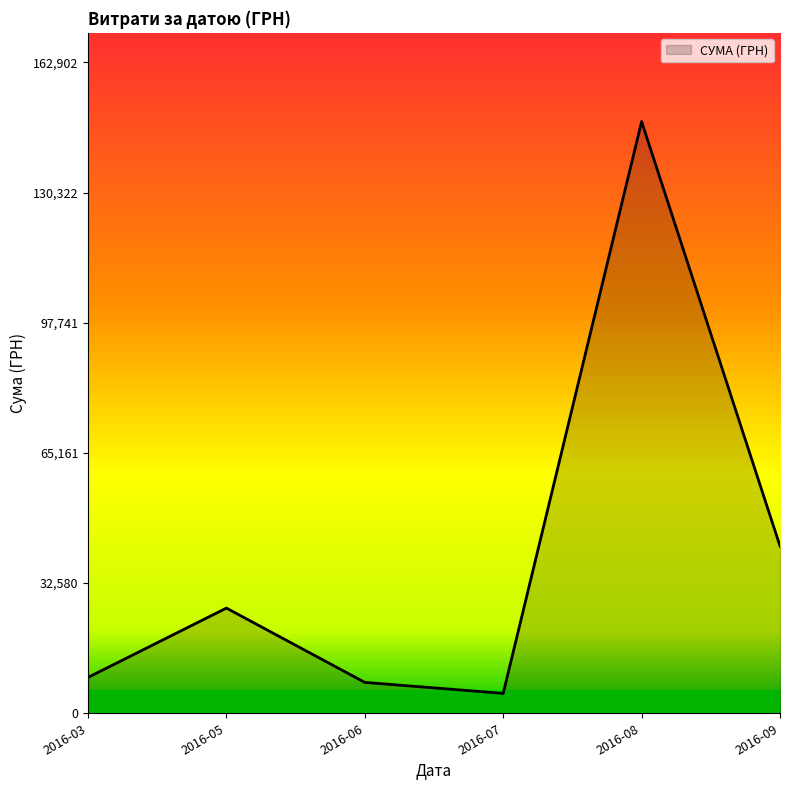

How many interior local peaks (higher than both neighbors) does the data have?

2